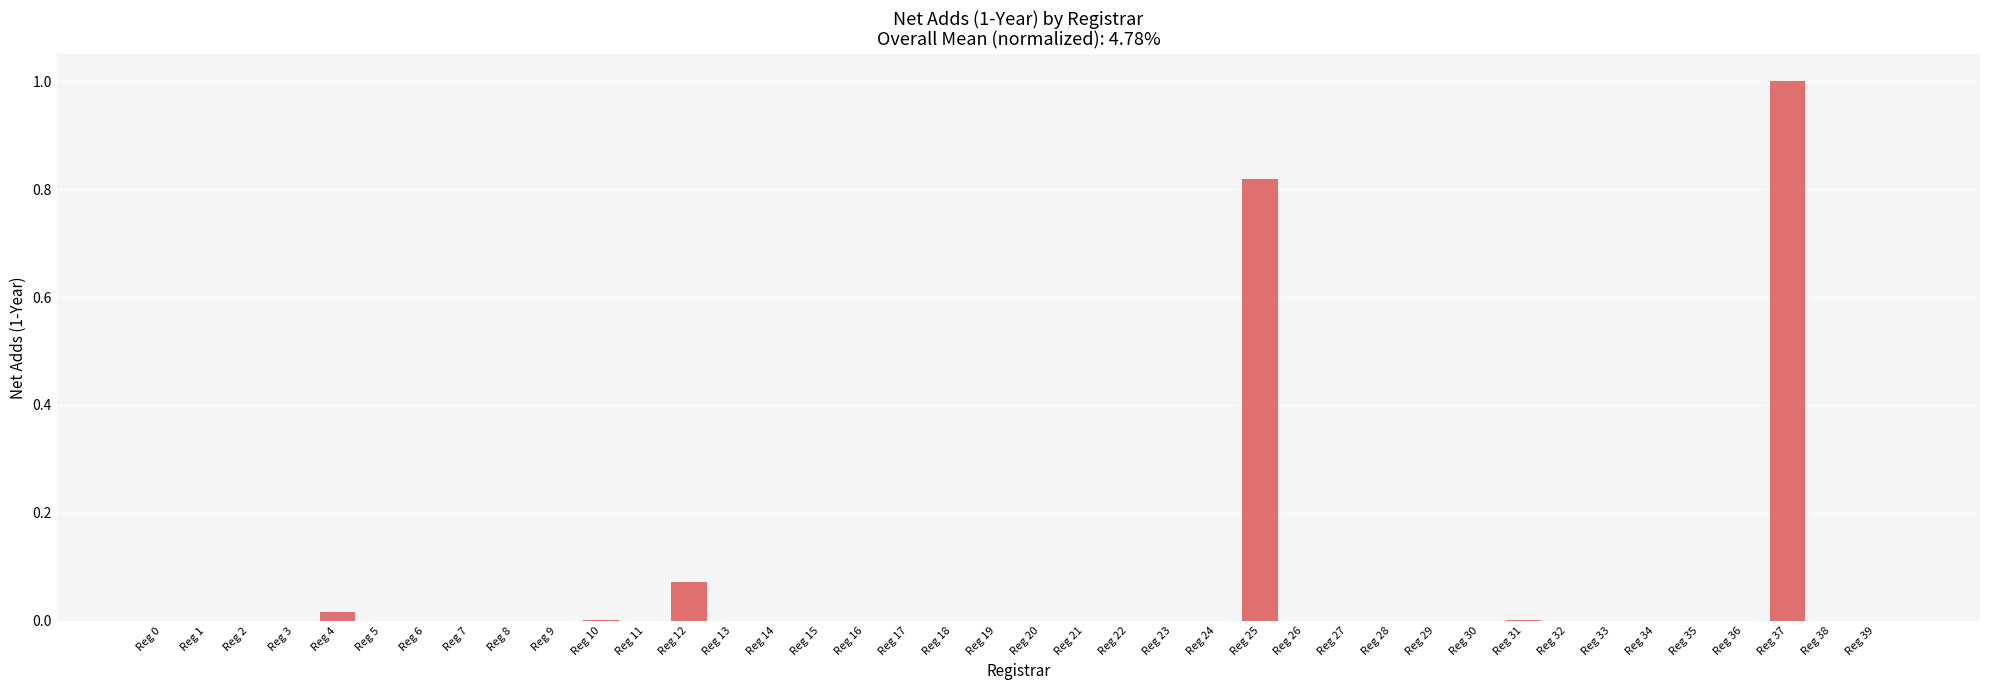

At which category does the chart reach its peak across all series?

Reg 37